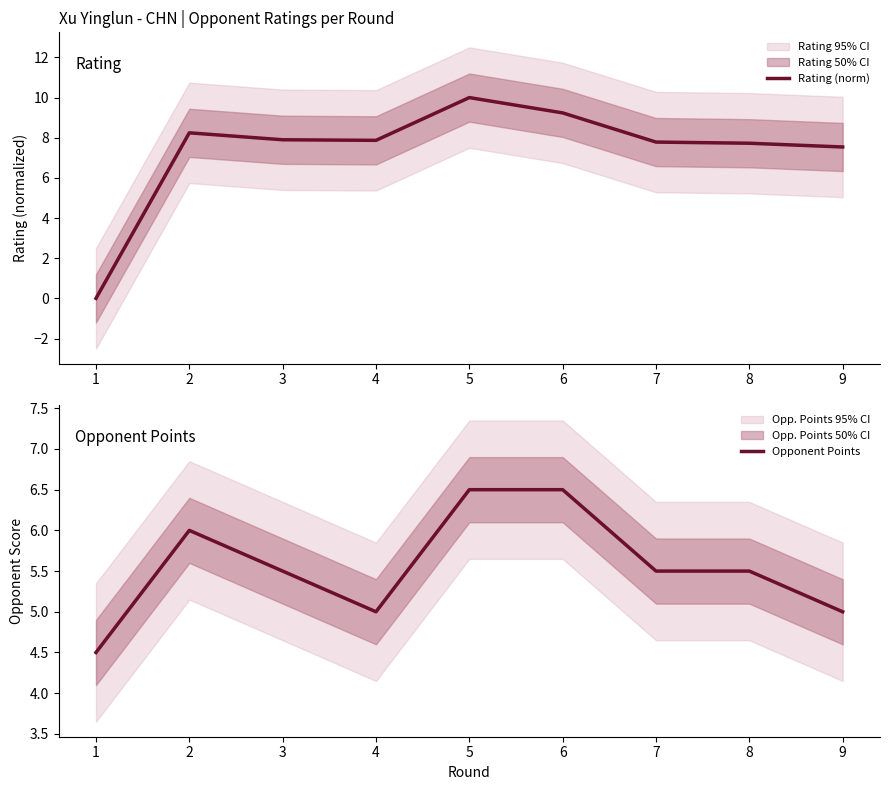

How many intersections are there between Opponent Points and Rating (norm)?

1